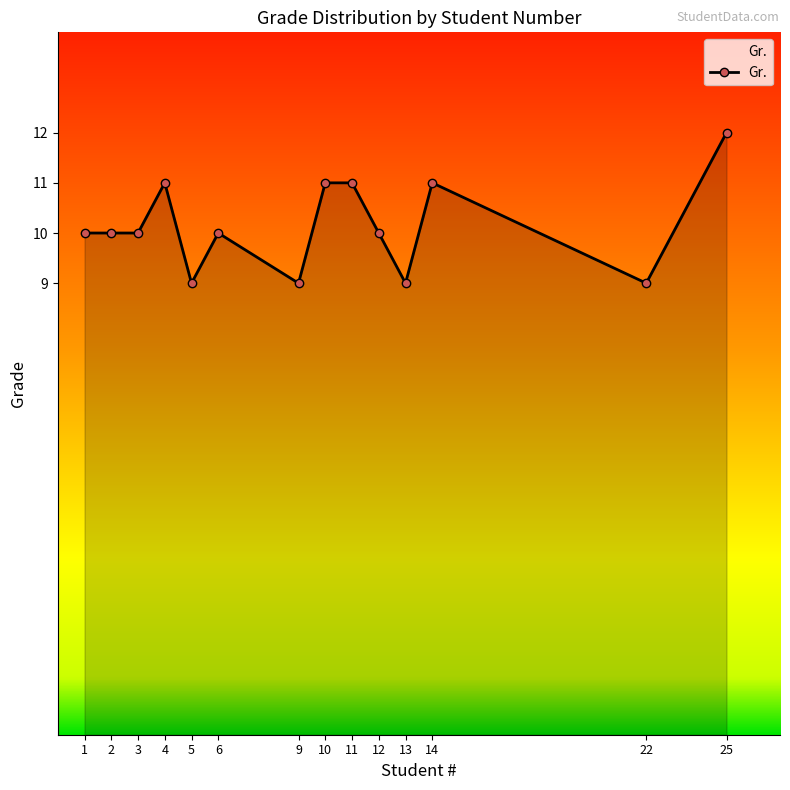

How many lines are shown in the chart?

1